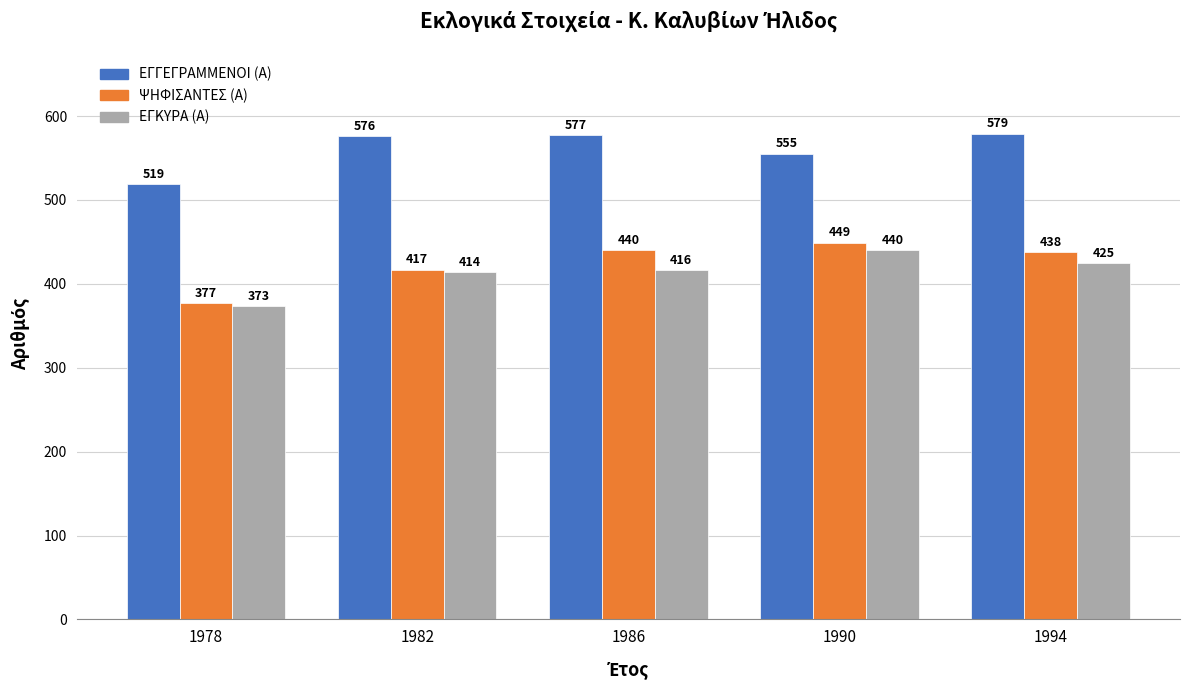

Where is ΨΗΦΙΣΑΝΤΕΣ (Α) nearest to the value 413?

1982